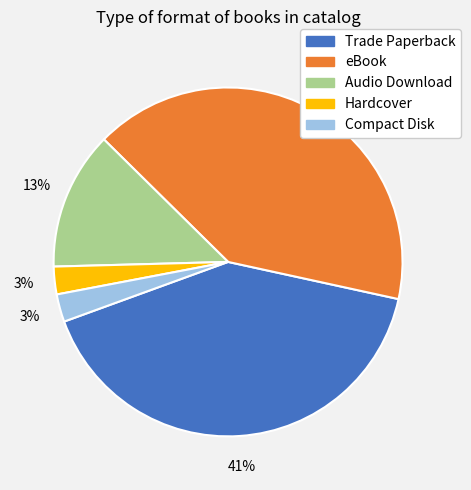

To the nearest percent, what is the difference between the largest and smallest slice percentages?

38%